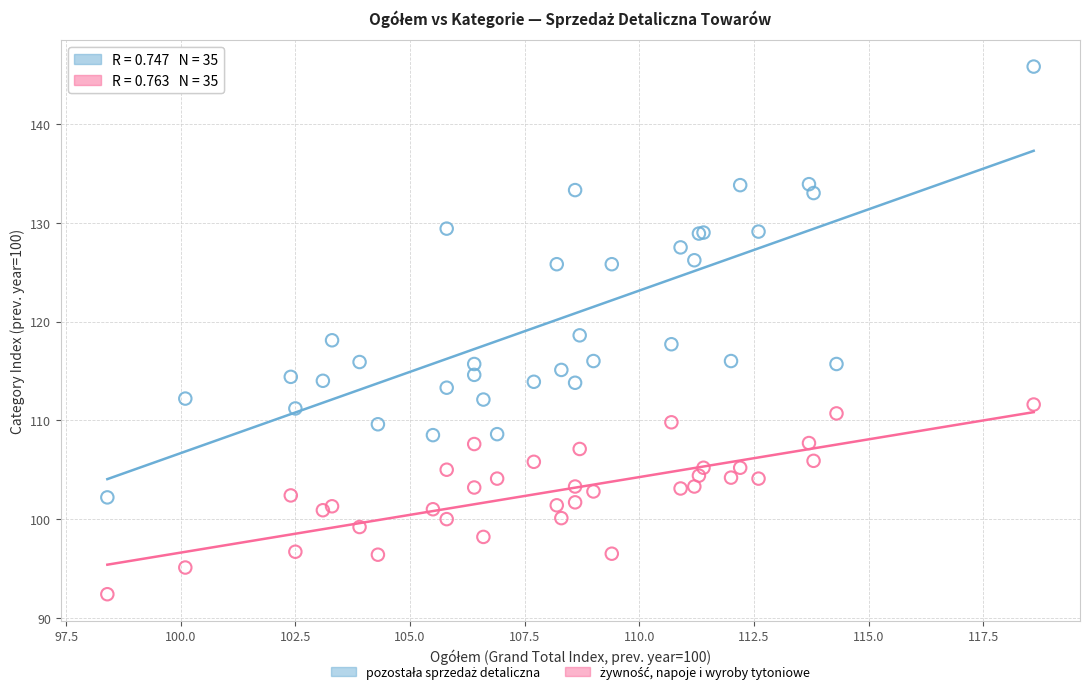

What is the X range (max minus min) for the scatter plot?

20.2